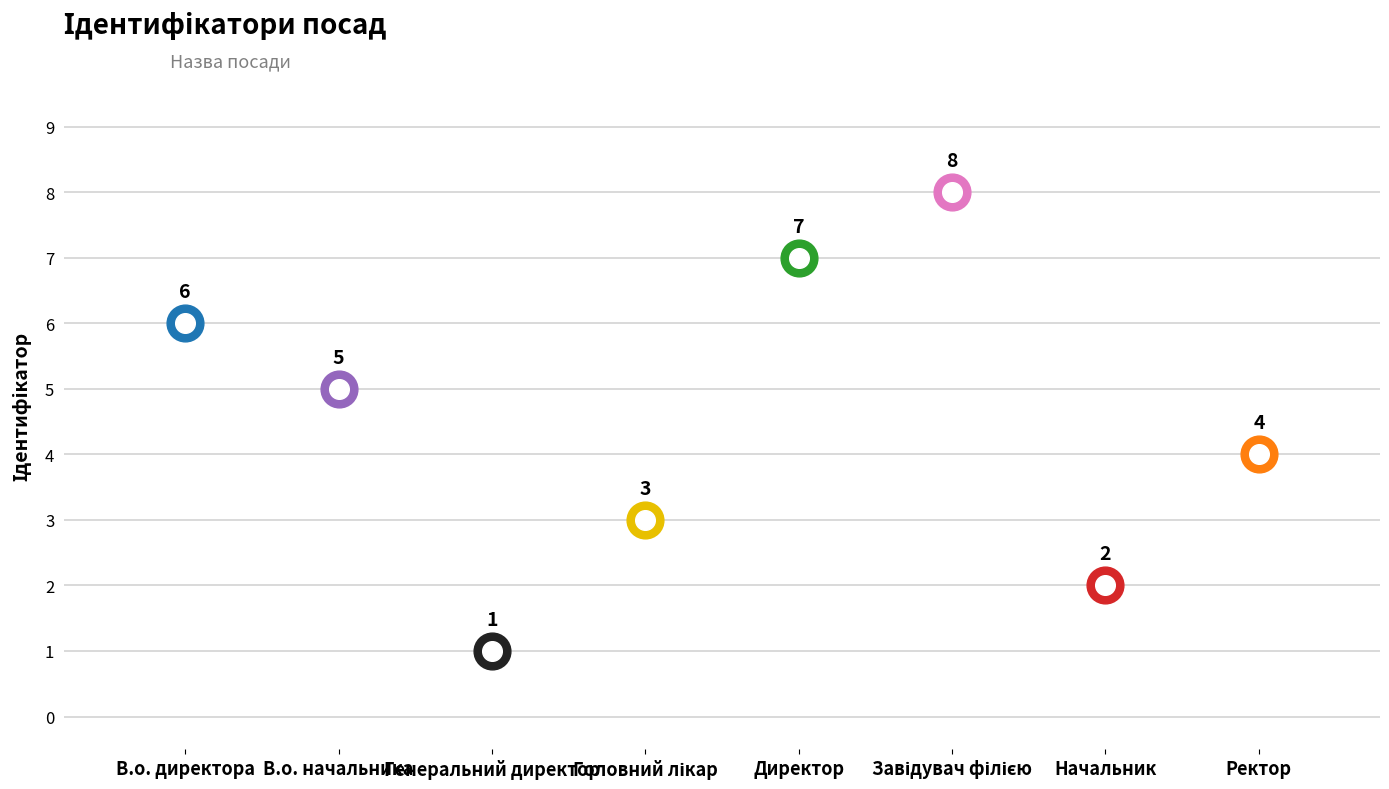

What is the change in value from Генеральний директор to Головний лікар?

+2